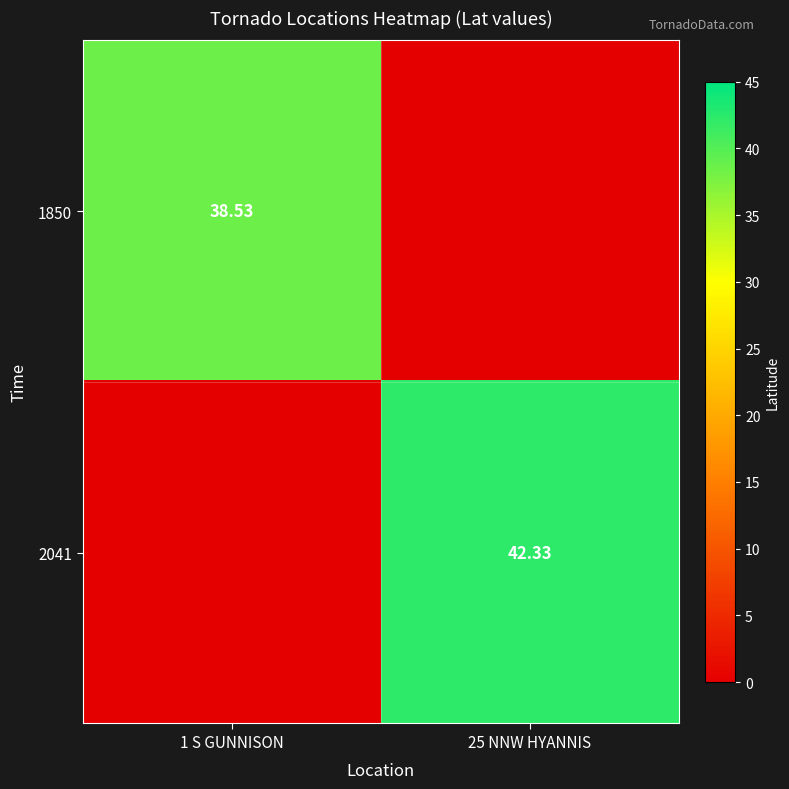

At which category is the sum across all series the highest?

25 NNW HYANNIS